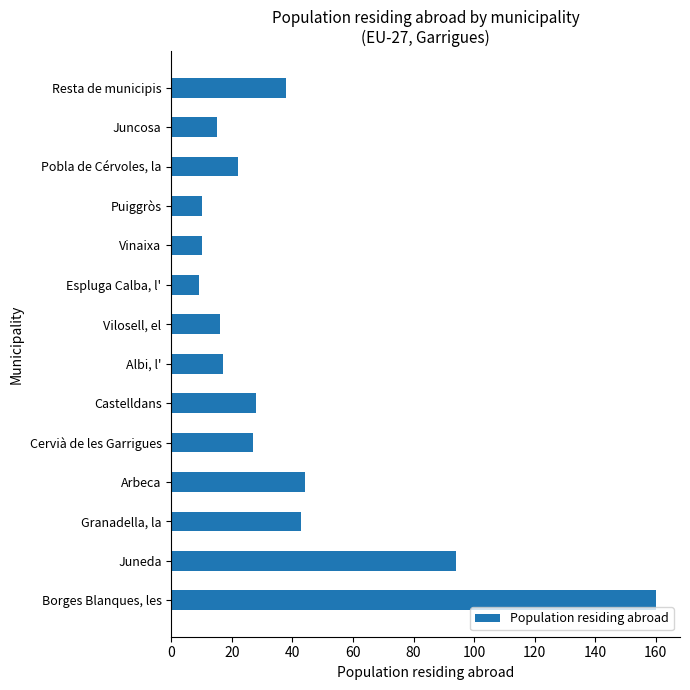

Are the bars horizontal?

Yes